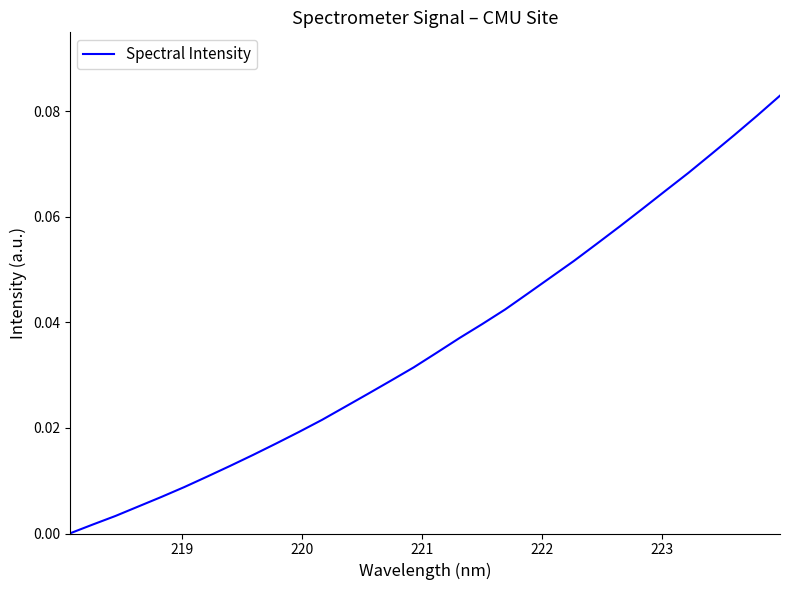

How many lines are shown in the chart?

1